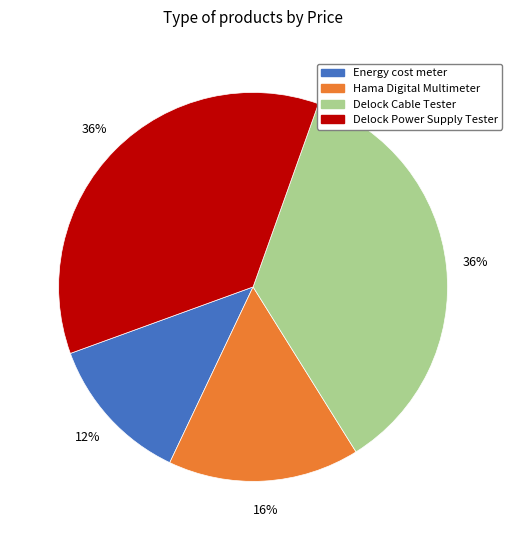

To the nearest percent, what is the difference between the largest and smallest slice percentages?

24%